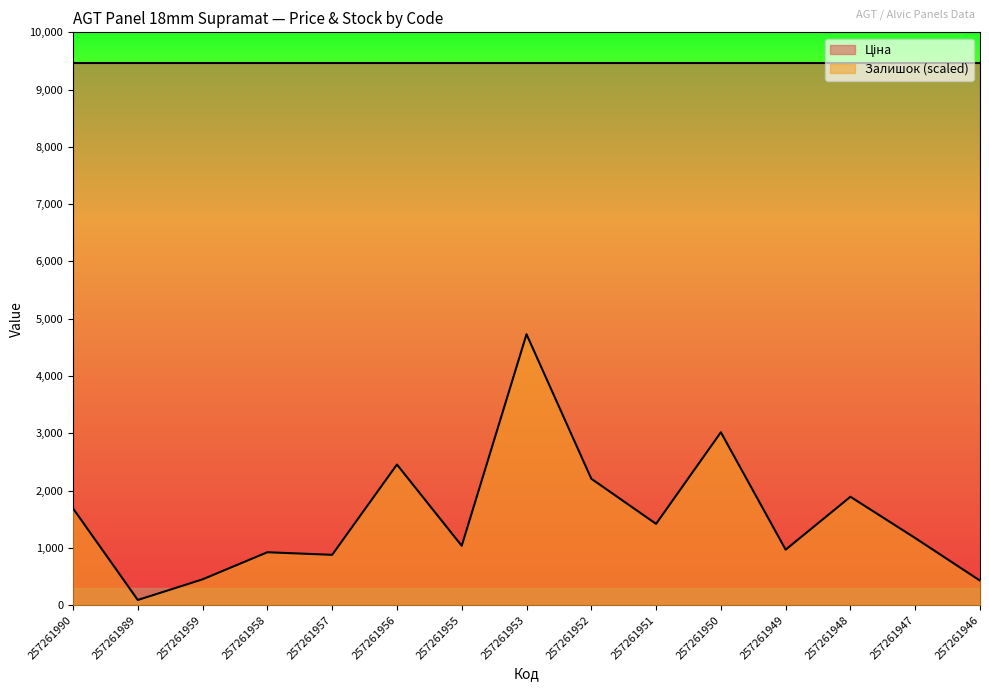

Does the chart have visible grid lines?

No